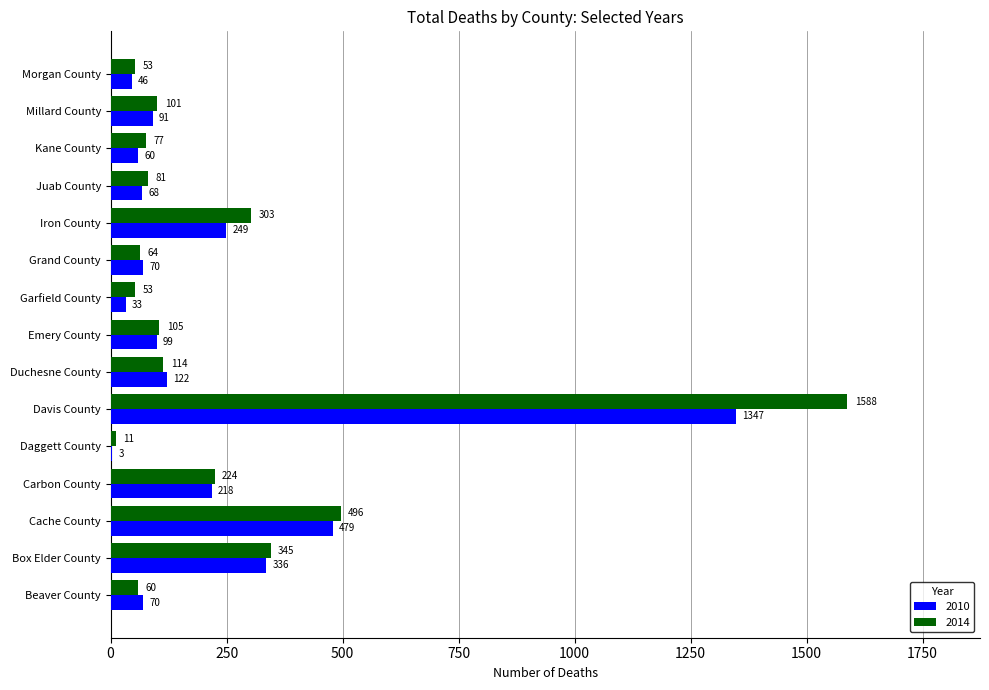

What is the sum of all 2014 values?

3675